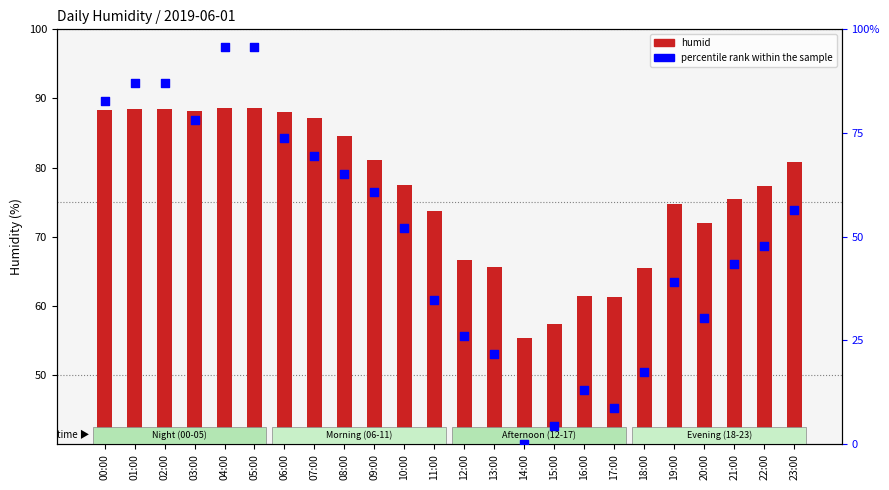

Is the value of percentile rank within the sample at 09:00 greater than the value of humid at 06:00?

No